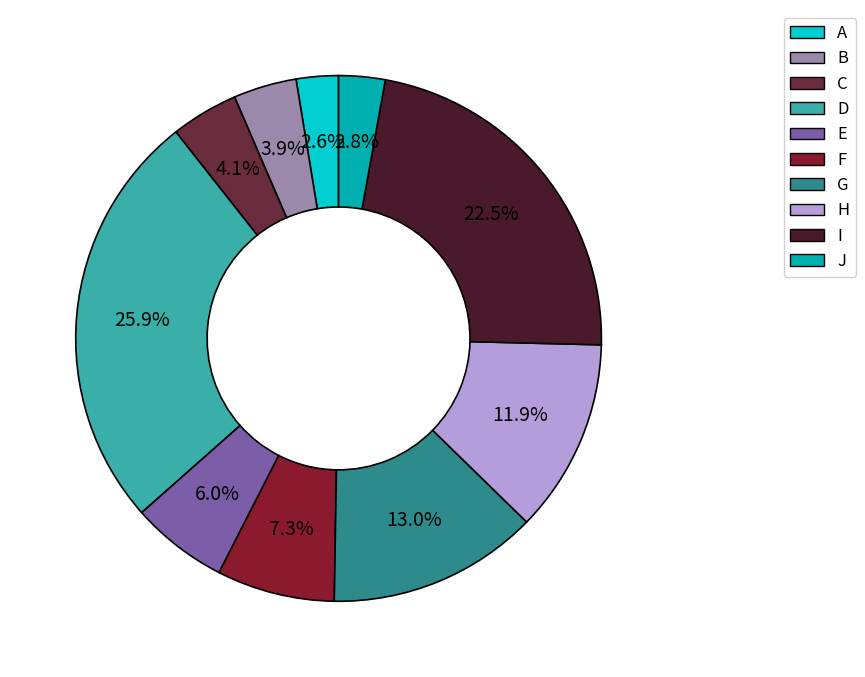

How many segments does this pie chart have?

10